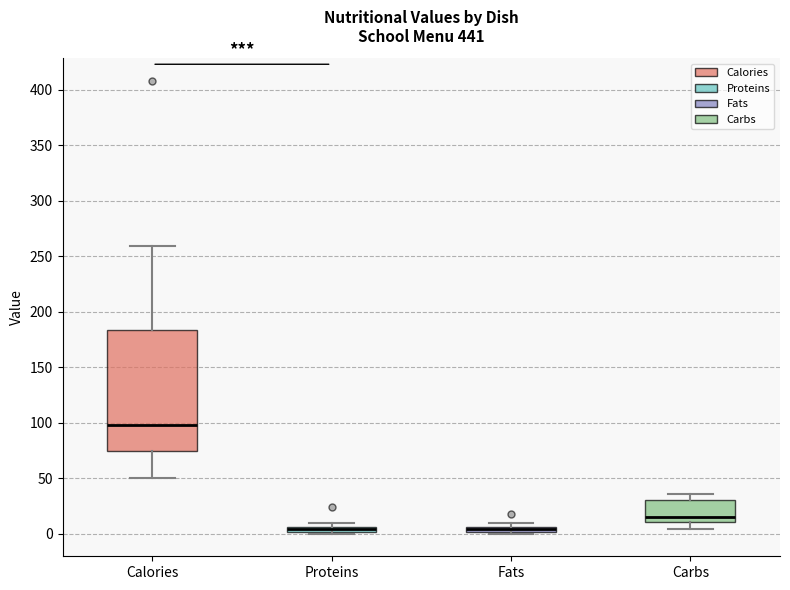

Where is the upper edge of the box for Calories on the y-axis? The values are not printed on the chart, so give them approximately, as read against the axis.

185